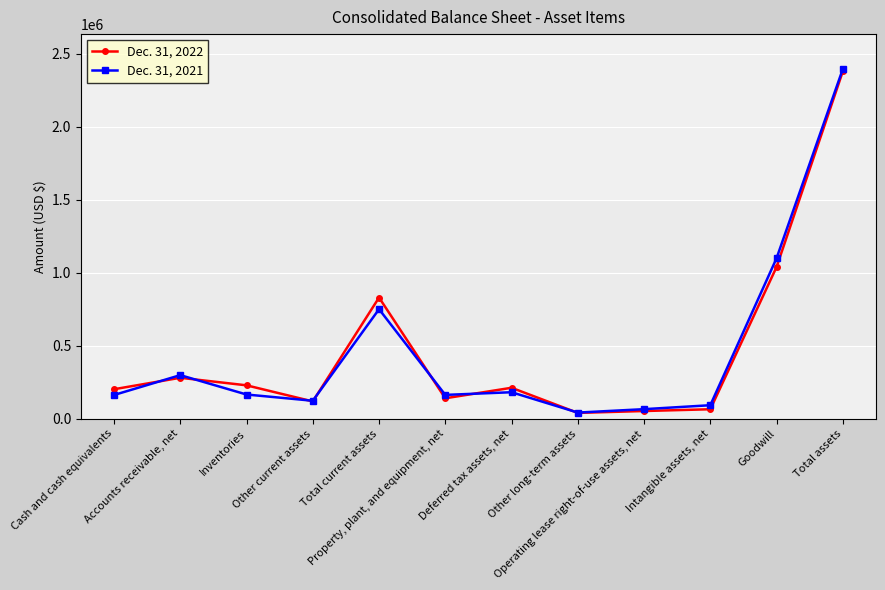

At how many categories does at least one series exceed 440891?

3